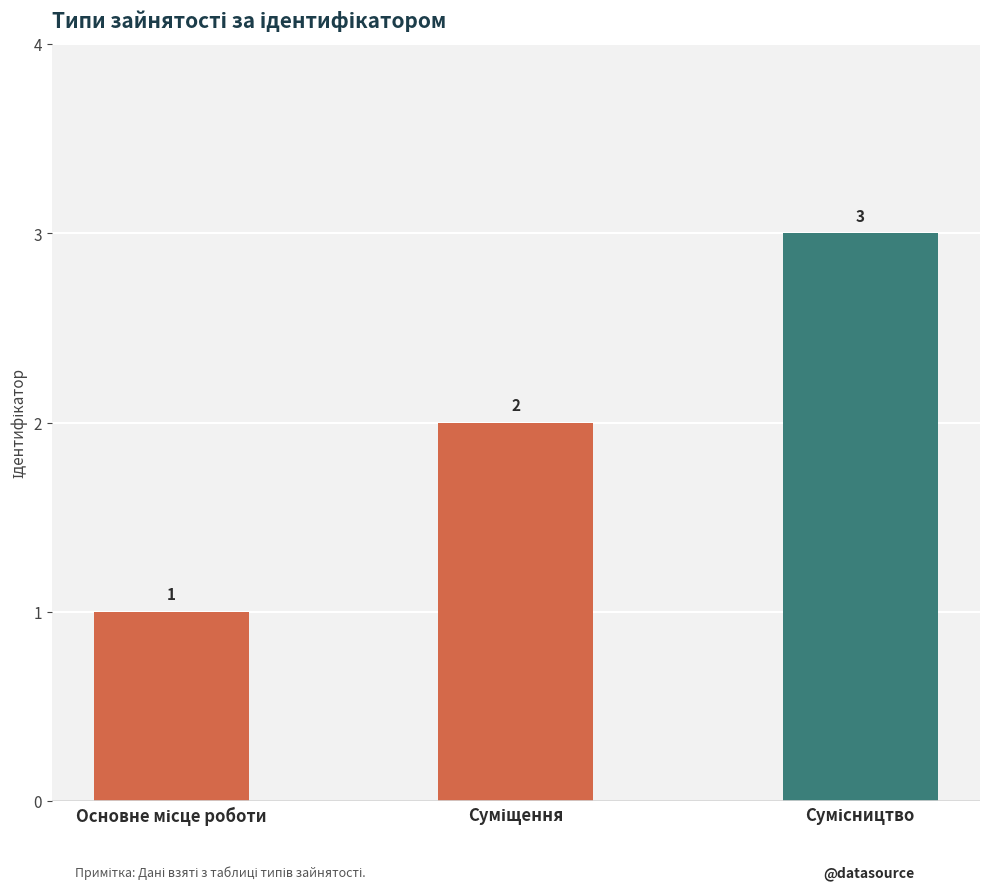

Count the values in the range 1 to 3.

3